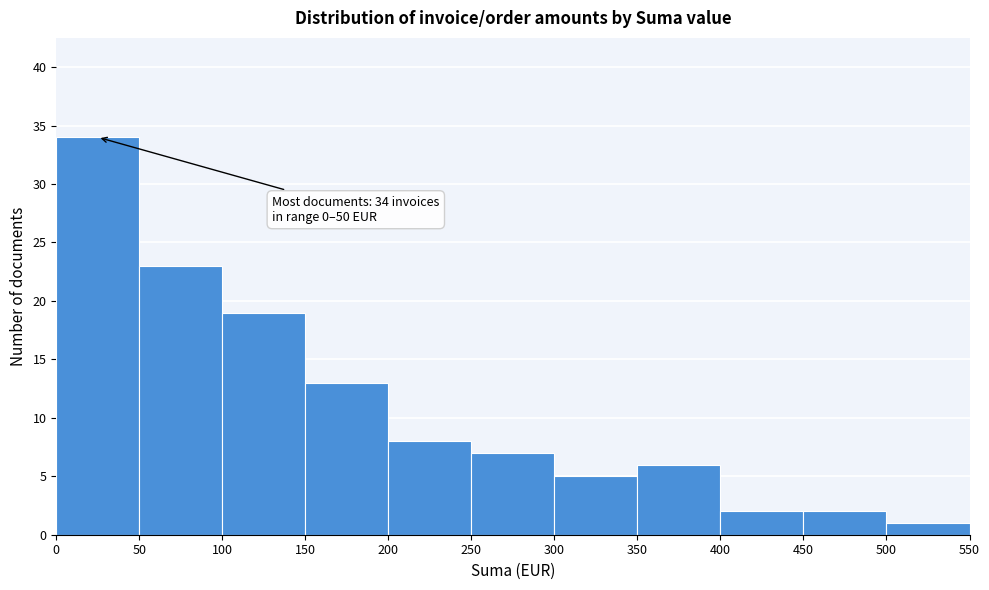

Over which range of the x-axis is the bar tallest?

0 to 50